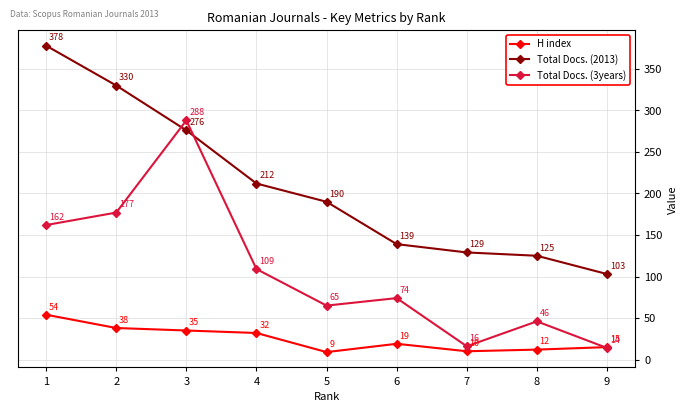

What is the total value across all series at 9?

132